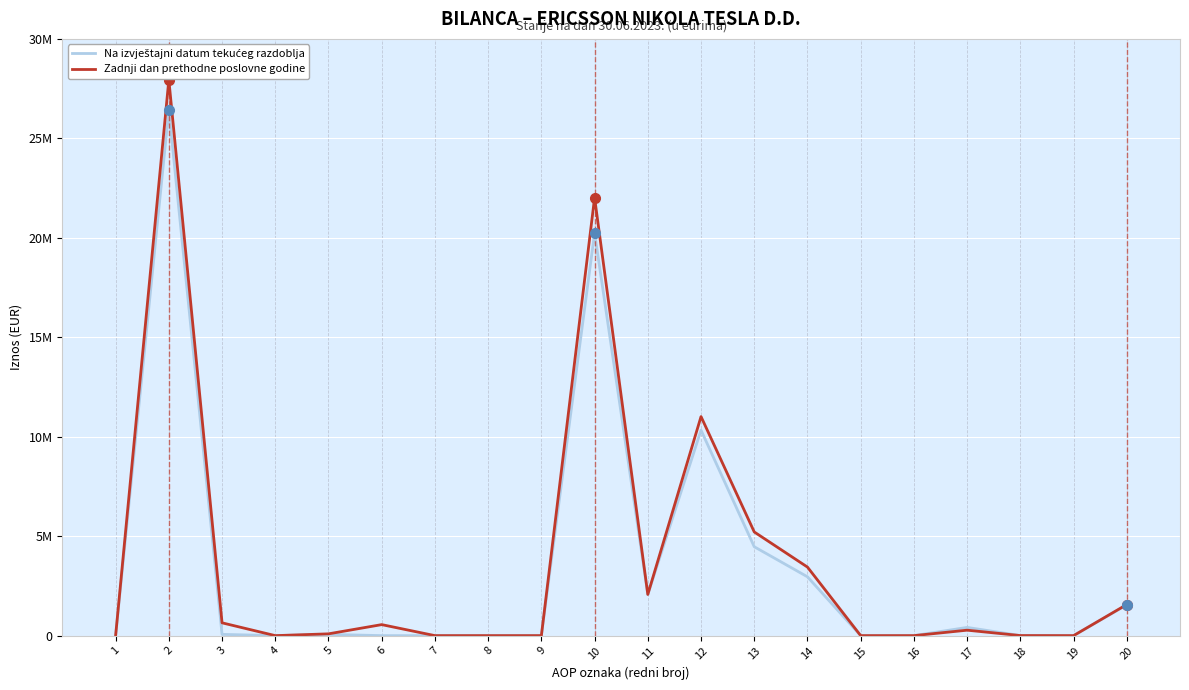

What is the sum of all Zadnji dan prethodne poslovne godine values?

74832594